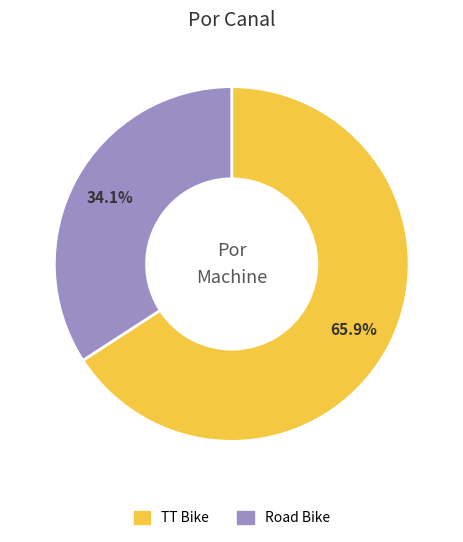

To the nearest percent, what portion does TT Bike represent?

66%